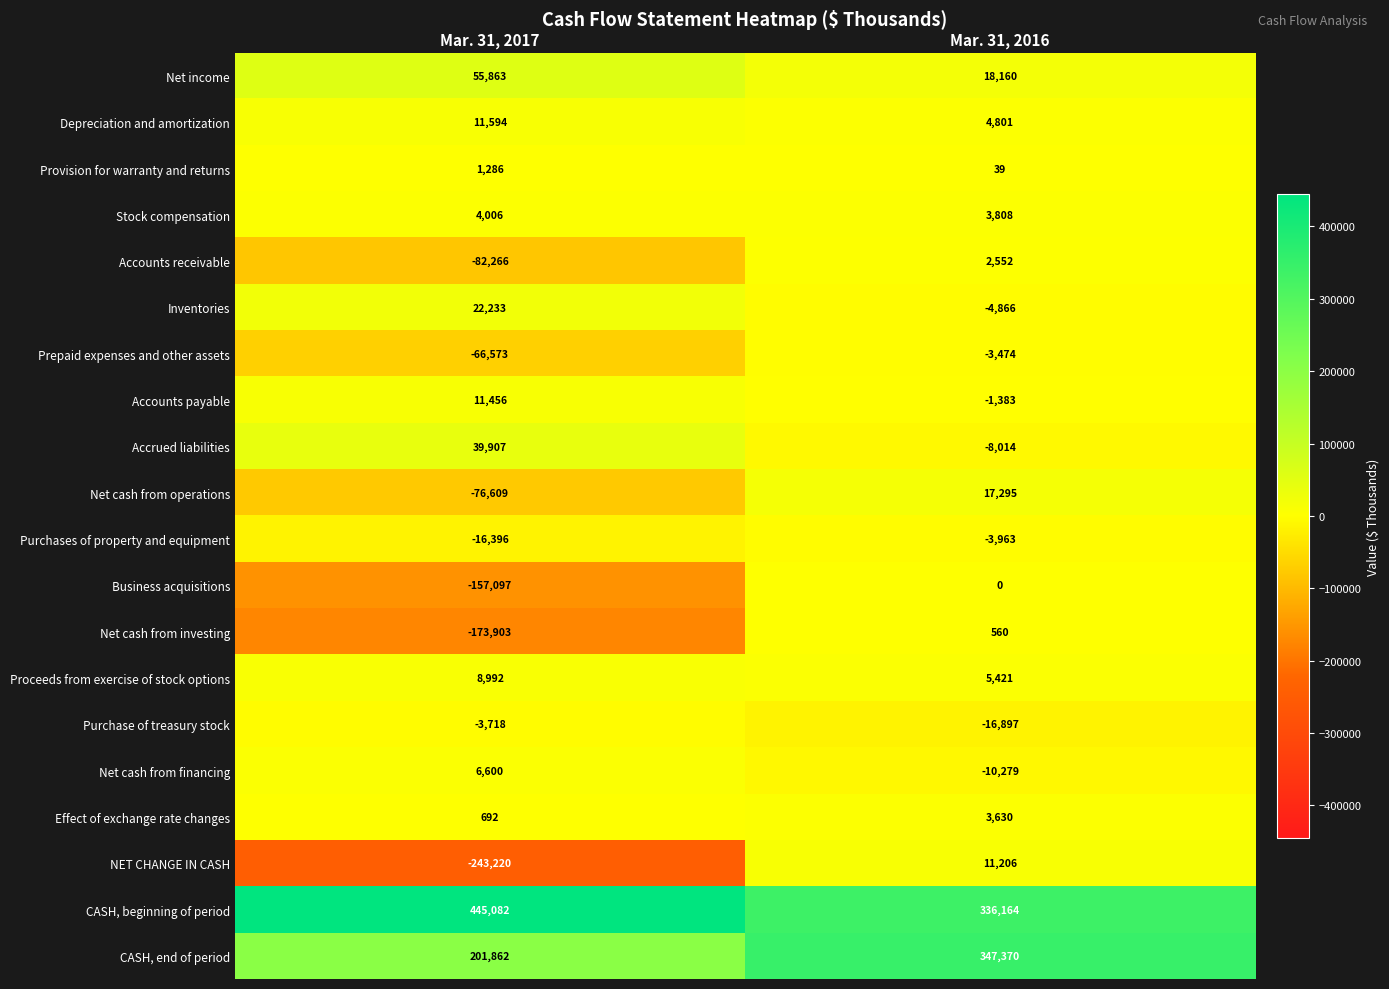

True or false: CASH, end of period has a value of 347370 at Mar. 31, 2016.

True